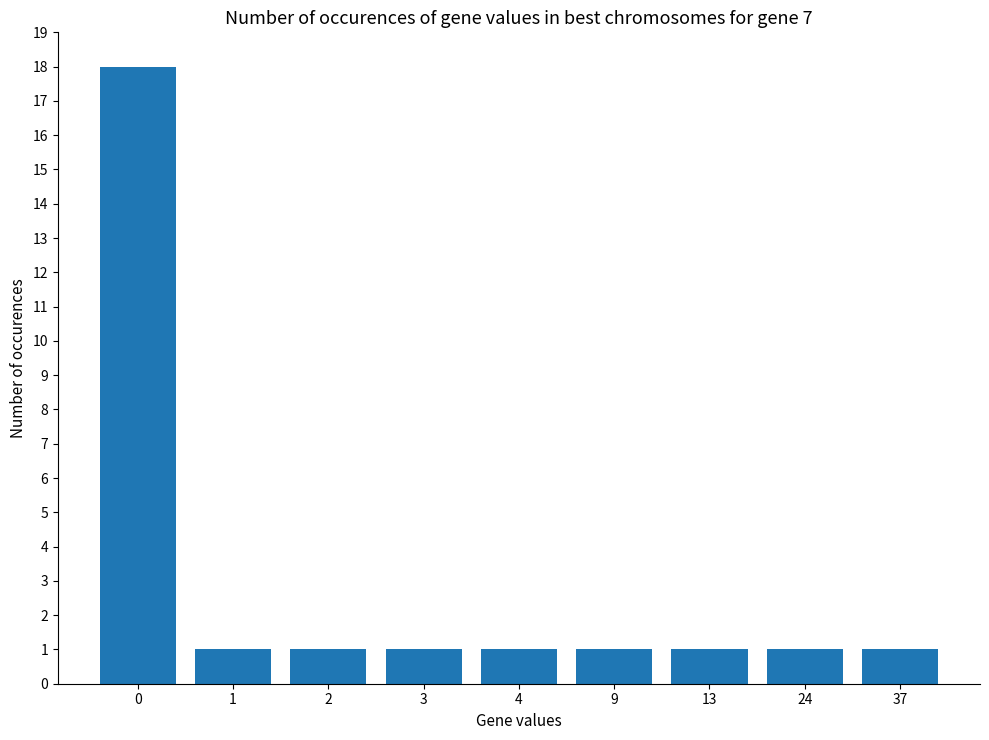

What is the maximum value shown in the chart?

18